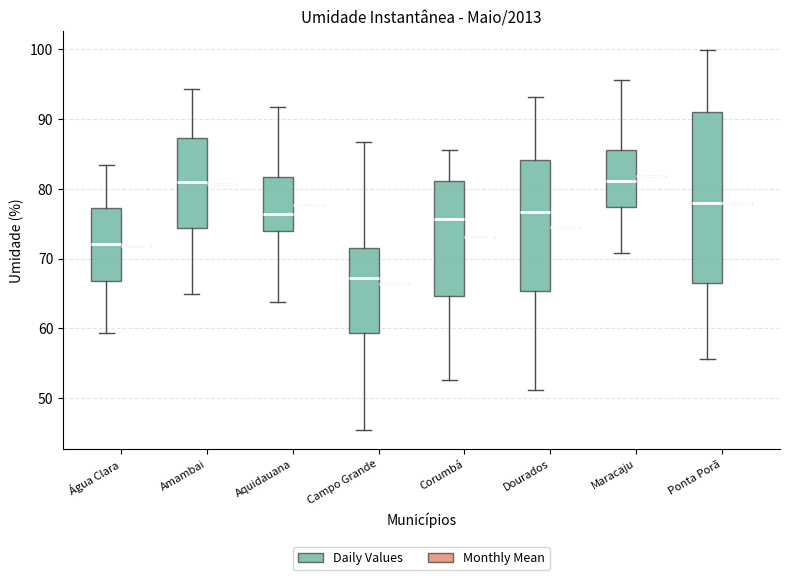

Reading left to right, transcribe this box plot: for each box, give where its median line is, the range the box spans, and where its two whiskers end, as read against the y-axis. The values are not printed on the chart, so give them approximately, as read against the axis.

Água Clara (Daily Values): median 72, box 67 to 77, whiskers 59 to 83
Água Clara (Monthly Mean): box collapsed to a line at 72, whiskers 72 to 72
Amambai (Daily Values): median 81, box 74 to 87, whiskers 65 to 94
Amambai (Monthly Mean): box collapsed to a line at 81, whiskers 81 to 81
Aquidauana (Daily Values): median 76, box 74 to 82, whiskers 64 to 92
Aquidauana (Monthly Mean): box collapsed to a line at 78, whiskers 78 to 78
Campo Grande (Daily Values): median 67, box 59 to 72, whiskers 45 to 87
Campo Grande (Monthly Mean): box collapsed to a line at 66, whiskers 66 to 66
Corumbá (Daily Values): median 76, box 65 to 81, whiskers 53 to 86
Corumbá (Monthly Mean): box collapsed to a line at 73, whiskers 73 to 73
Dourados (Daily Values): median 77, box 65 to 84, whiskers 51 to 93
Dourados (Monthly Mean): box collapsed to a line at 75, whiskers 75 to 75
Maracaju (Daily Values): median 81, box 77 to 86, whiskers 71 to 96
Maracaju (Monthly Mean): box collapsed to a line at 82, whiskers 82 to 82
Ponta Porã (Daily Values): median 78, box 67 to 91, whiskers 56 to 100
Ponta Porã (Monthly Mean): box collapsed to a line at 78, whiskers 78 to 78